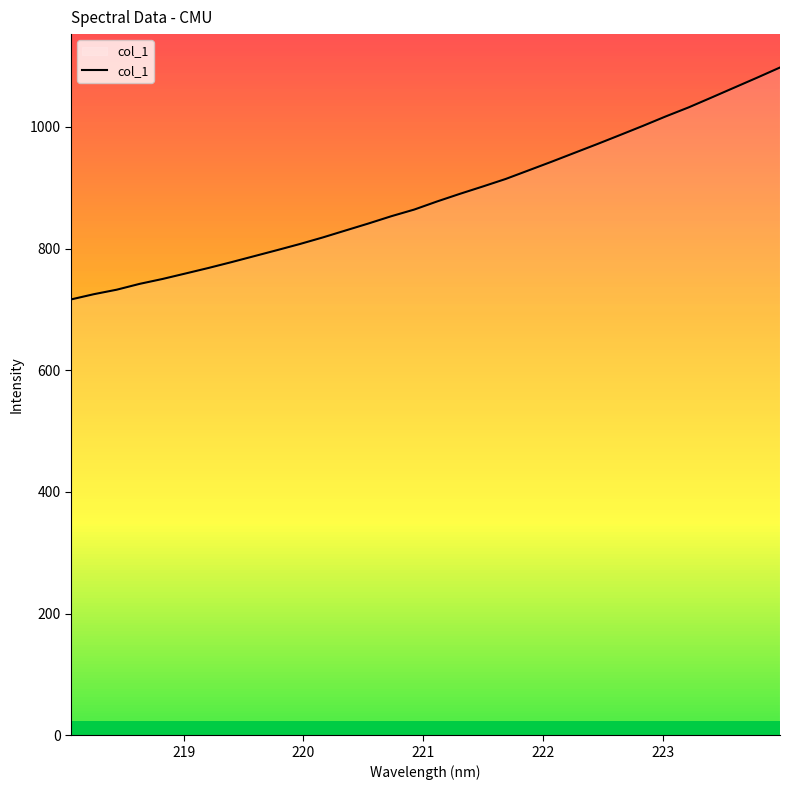

What is the difference between the maximum and minimum values?

381.2